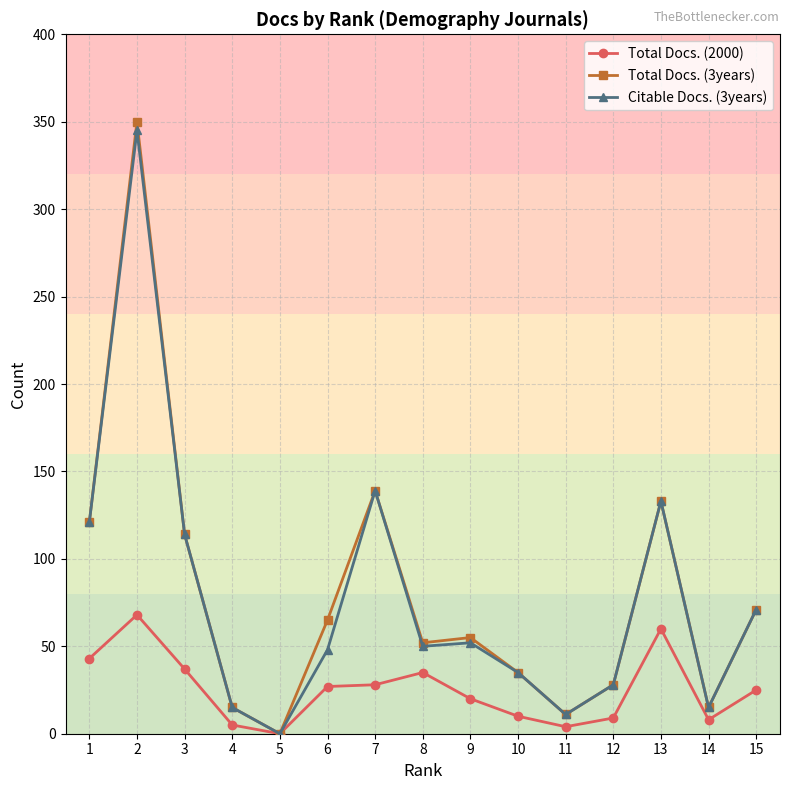

Which series has the widest spread of values?

Total Docs. (3years)